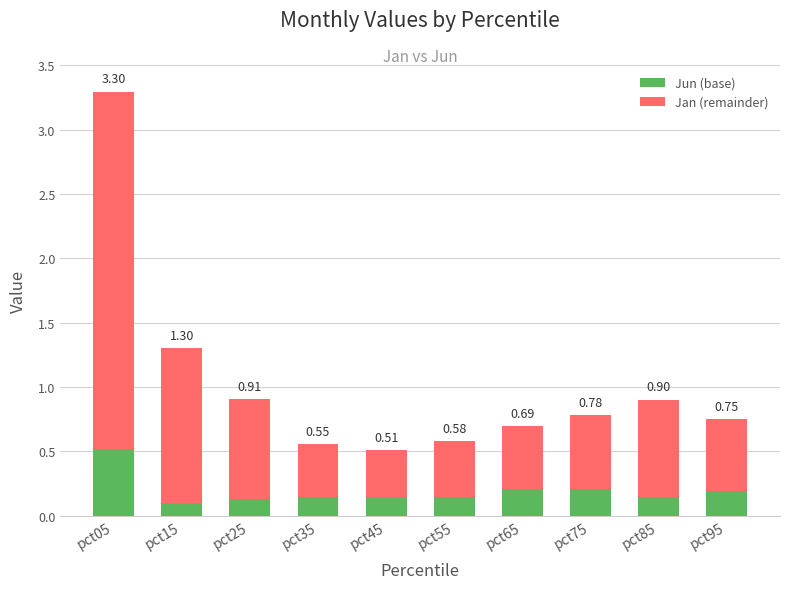

What is the sum of the Jun (base) values at pct45 and pct95?

0.3